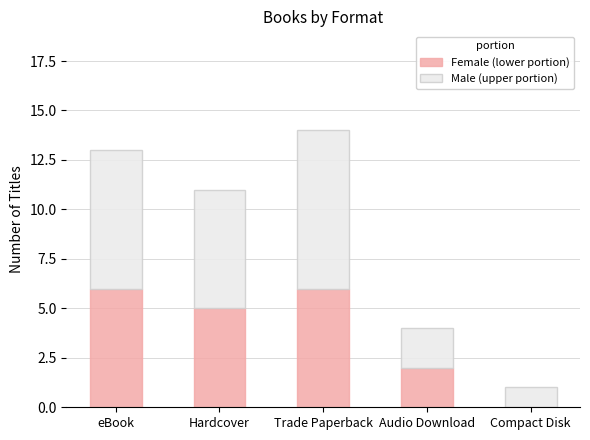

What is the total value across all series at Hardcover?

11